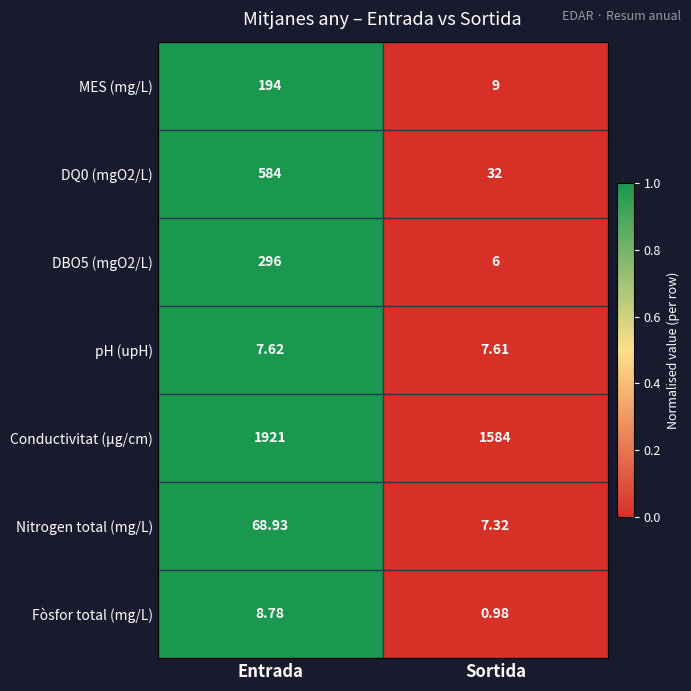

Rank the categories by Fòsfor total (mg/L) value from lowest to highest.

Sortida, Entrada